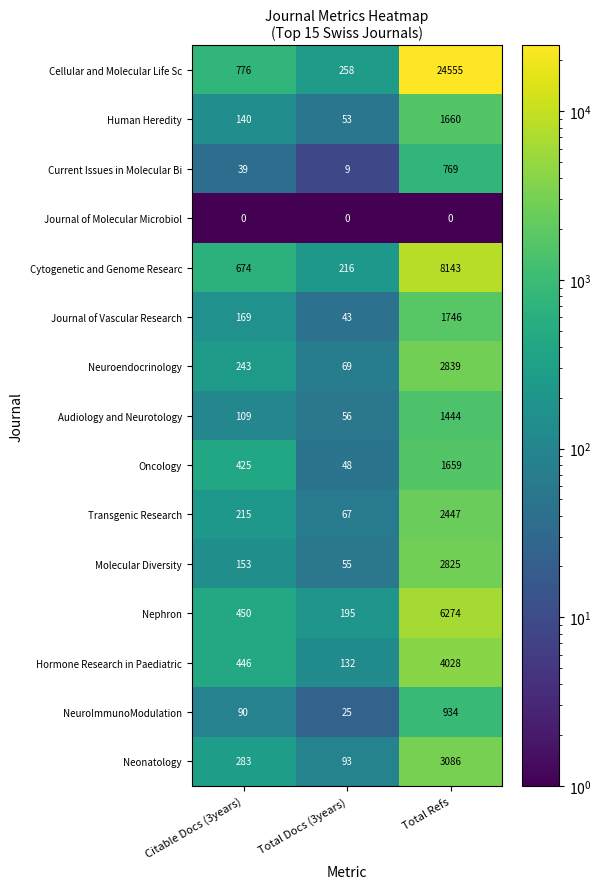

List the series in order of their peak value, lowest first.

Journal of Molecular Microbiol, Current Issues in Molecular Bi, NeuroImmunoModulation, Audiology and Neurotology, Oncology, Human Heredity, Journal of Vascular Research, Transgenic Research, Molecular Diversity, Neuroendocrinology, Neonatology, Hormone Research in Paediatric, Nephron, Cytogenetic and Genome Researc, Cellular and Molecular Life Sc